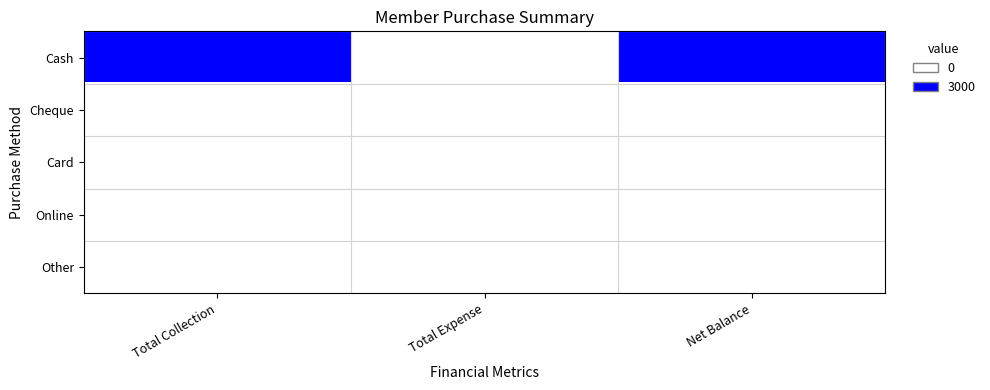

Which has a higher value, Total Collection or Total Expense?

Total Collection